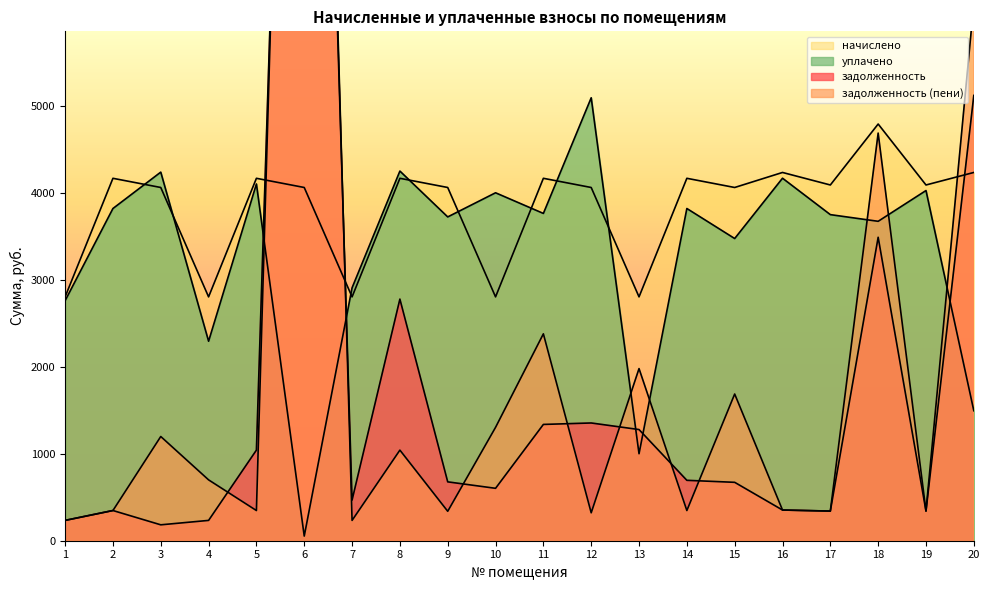

Reading left to right, what are all the values shown in this chart?

задолженность: 1=233.6	2=347.2	3=182.8	4=233.6	5=1041.6	6=18248.4	7=467.2	8=2777.6	9=676.7	10=602.5	11=1336.9	12=1353.6	13=1278.0	14=694.4	15=671.4	16=352.8	17=340.8	18=3488.6	19=340.8	20=5119.1
задолженность (пени): 1=233.6	2=347.2	3=1198.0	4=699.6	5=347.2	6=19263.6	7=233.6	8=1041.6	9=338.4	10=1303.3	11=2378.5	12=321.0	13=1978.8	14=347.2	15=1686.6	16=352.8	17=340.8	18=4686.2	19=340.8	20=6177.5
начислено: 1=2803.2	2=4166.4	3=4060.8	4=2803.2	5=4166.4	6=4060.8	7=2803.2	8=4166.4	9=4060.8	10=2803.2	11=4166.4	12=4060.8	13=2803.2	14=4166.4	15=4060.8	16=4233.6	17=4089.6	18=4790.4	19=4089.6	20=4233.6
уплачено: 1=2759.4	2=3819.2	3=4237.5	4=2293.4	5=4101.3	6=53.4	7=2907.3	8=4249.6	9=3722.4	10=4000.0	11=3762.6	12=5092.1	13=1000.0	14=3819.2	15=3474.0	16=4167.4	17=3748.8	18=3672.1	19=4025.7	20=1494.3